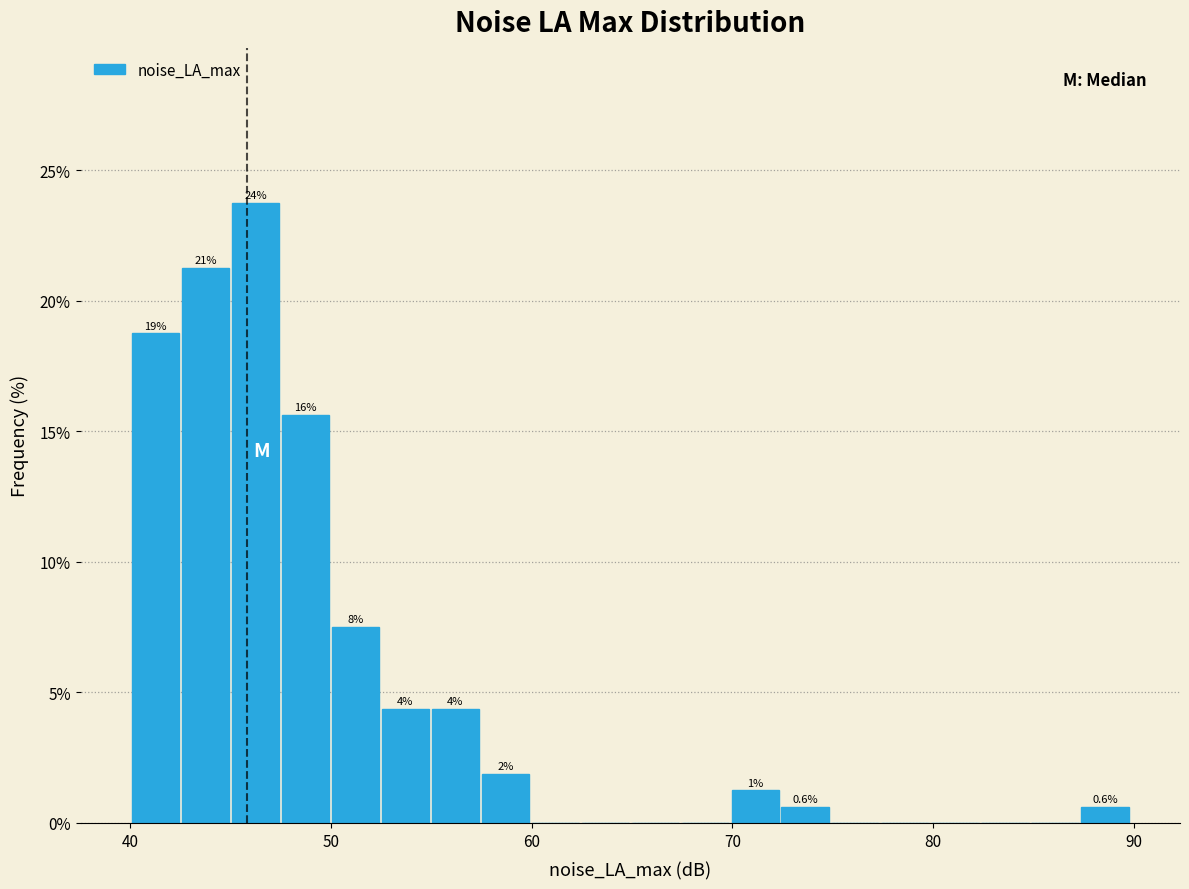

Around what value on the x-axis is the tallest bar? Give the approximate position of its centre, as read against the axis.

46